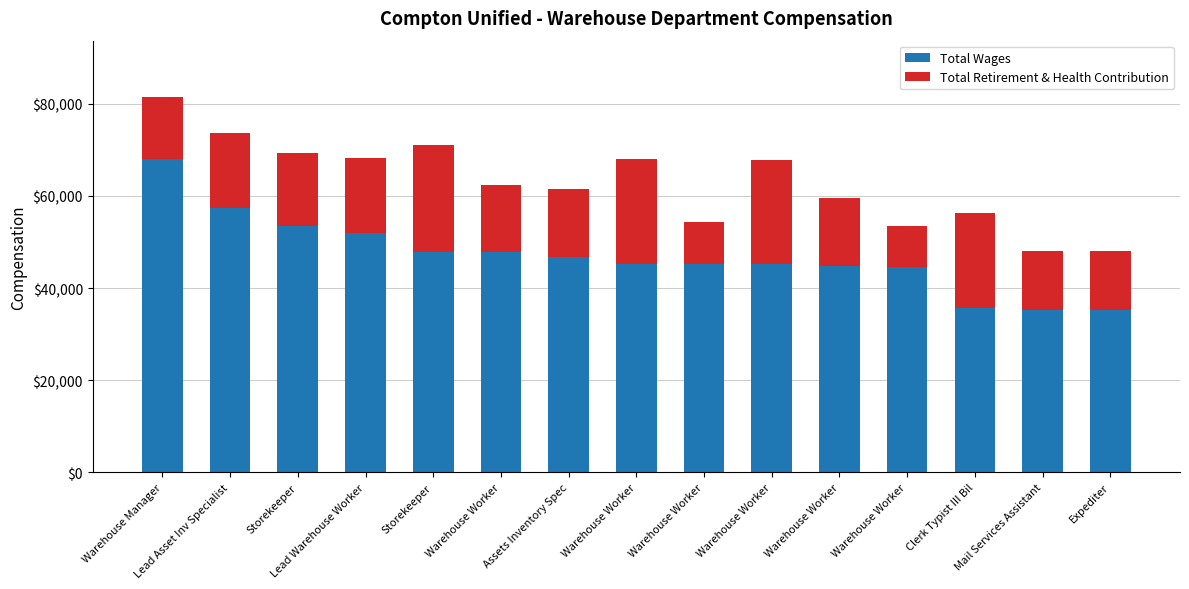

Are the bars grouped side by side (vs. stacked)?

No